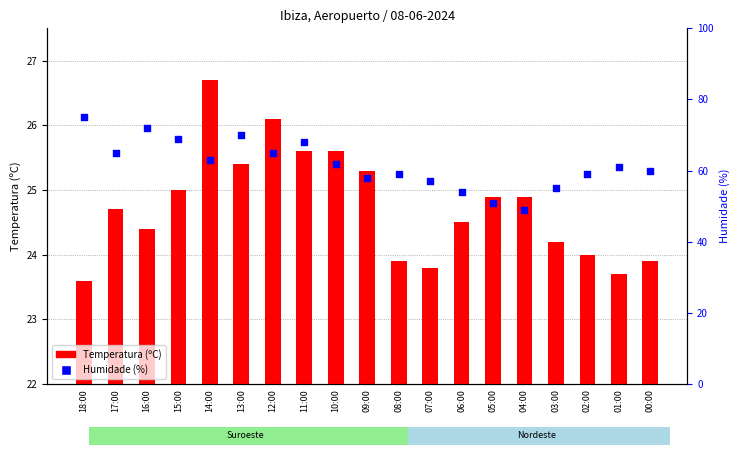

What is the total value across all series at 13:00?

95.4